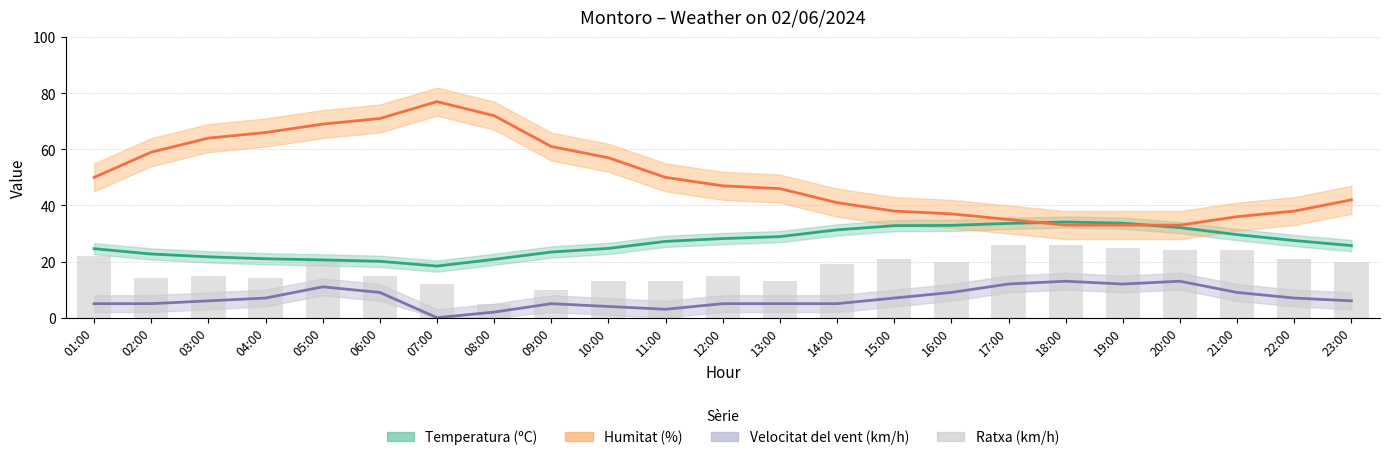

Reading right to left, what are all the values shown in this chart?

Temperatura (ºC): 25.7	27.5	29.6	32.1	33.7	34.1	33.6	32.9	32.8	31.3	28.9	28.2	27.2	24.7	23.4	20.8	18.4	20.1	20.6	21.0	21.7	22.7	24.6
Humitat (%): 42.0	38.0	36.0	33.0	33.0	33.0	35.0	37.0	38.0	41.0	46.0	47.0	50.0	57.0	61.0	72.0	77.0	71.0	69.0	66.0	64.0	59.0	50.0
Velocitat del vent (km/h): 6.0	7.0	9.0	13.0	12.0	13.0	12.0	9.0	7.0	5.0	5.0	5.0	3.0	4.0	5.0	2.0	0.0	9.0	11.0	7.0	6.0	5.0	5.0
Ratxa (km/h): 20.0	21.0	24.0	24.0	25.0	26.0	26.0	20.0	21.0	19.0	13.0	15.0	13.0	13.0	10.0	5.0	12.0	15.0	21.0	14.0	15.0	14.0	22.0